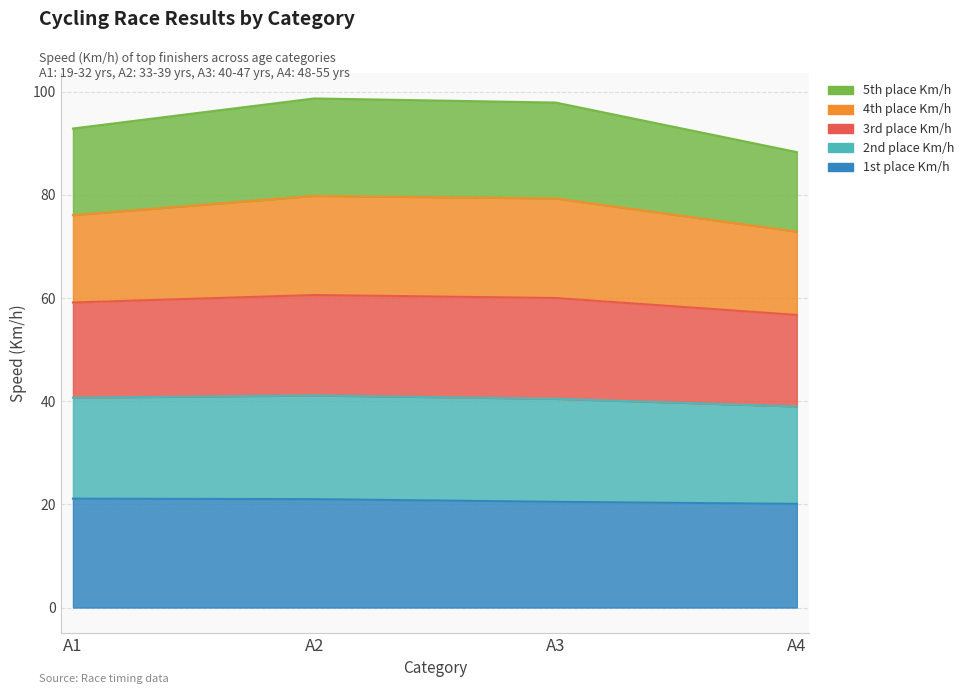

The value of 5th place Km/h at A3 is 36.0. True or false?

False